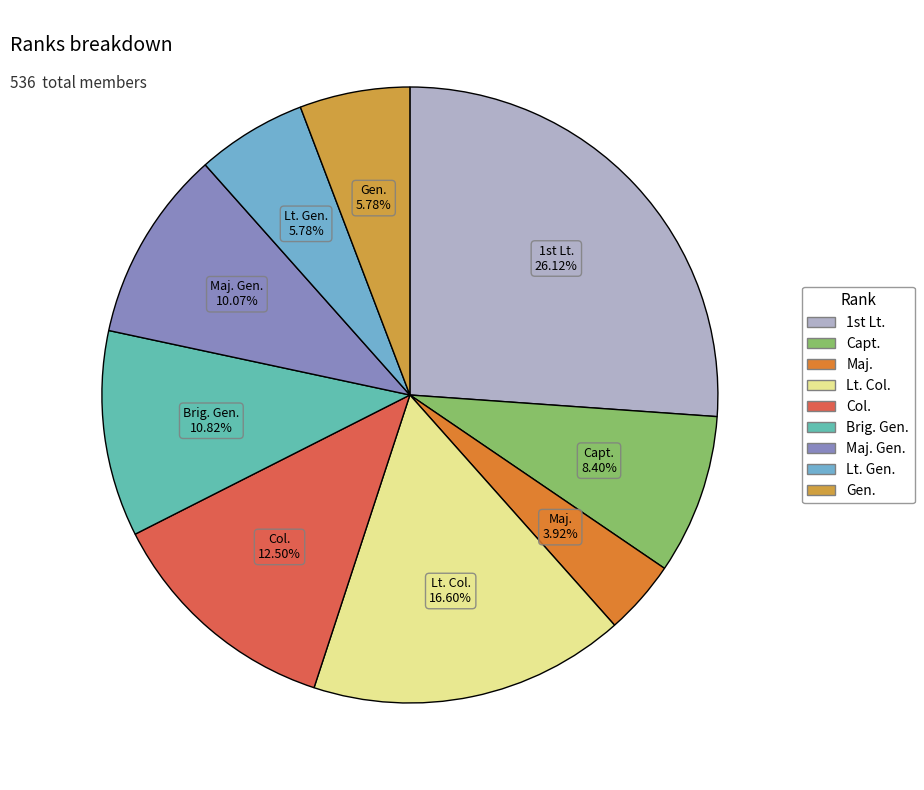

Rank the categories by value from highest to lowest.

1st Lt., Lt. Col., Col., Brig. Gen., Maj. Gen., Capt., Lt. Gen., Gen., Maj.